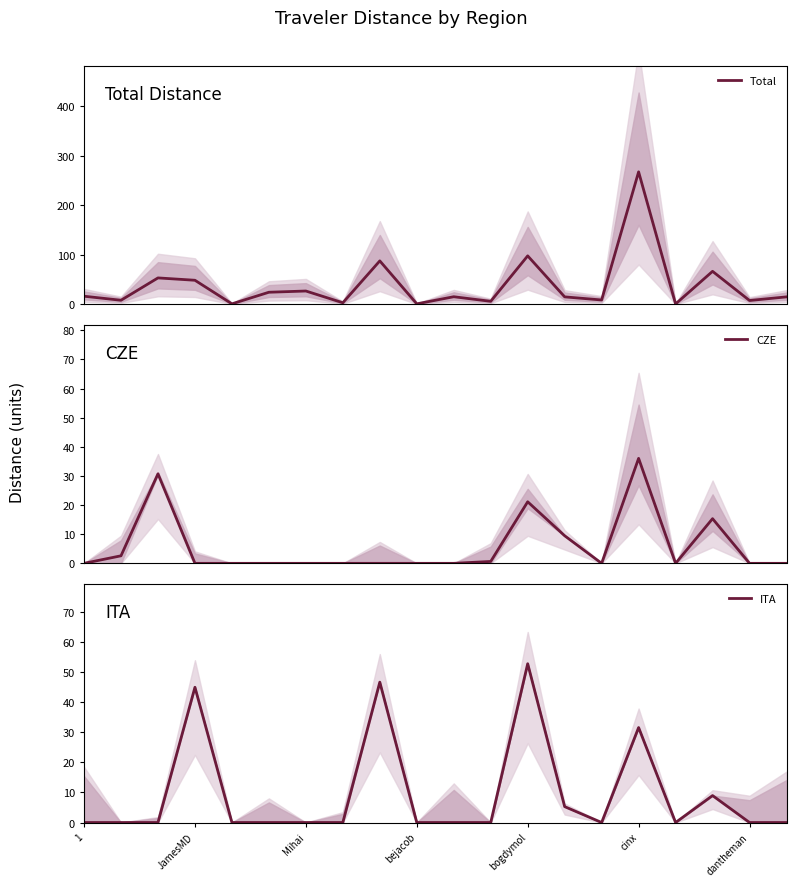

The CZE series shows -14.1 at bejacob. True or false?

False